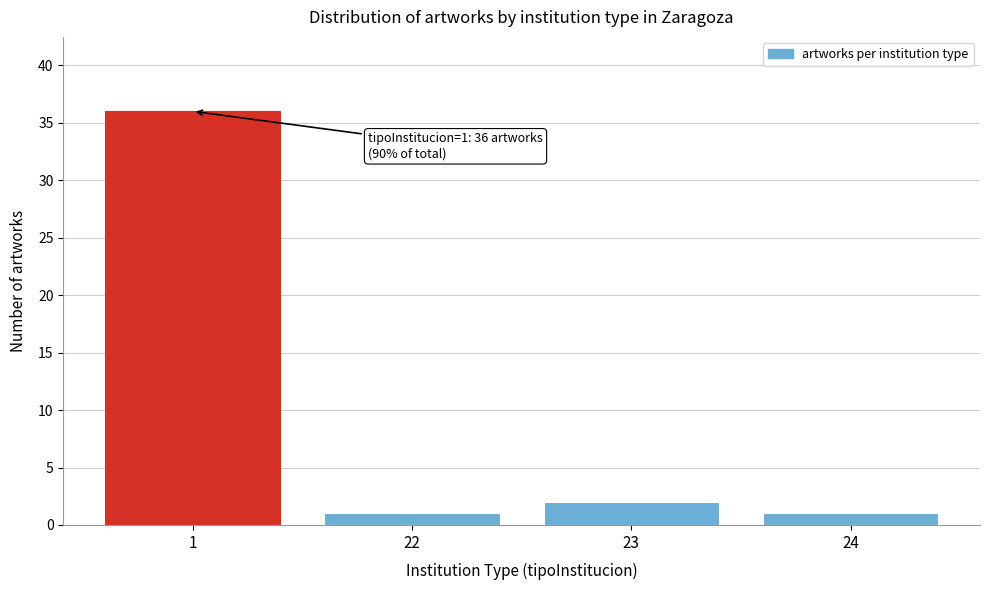

Reading right to left, transcribe all the data shown in this chart.

24=1	23=2	22=1	1=36